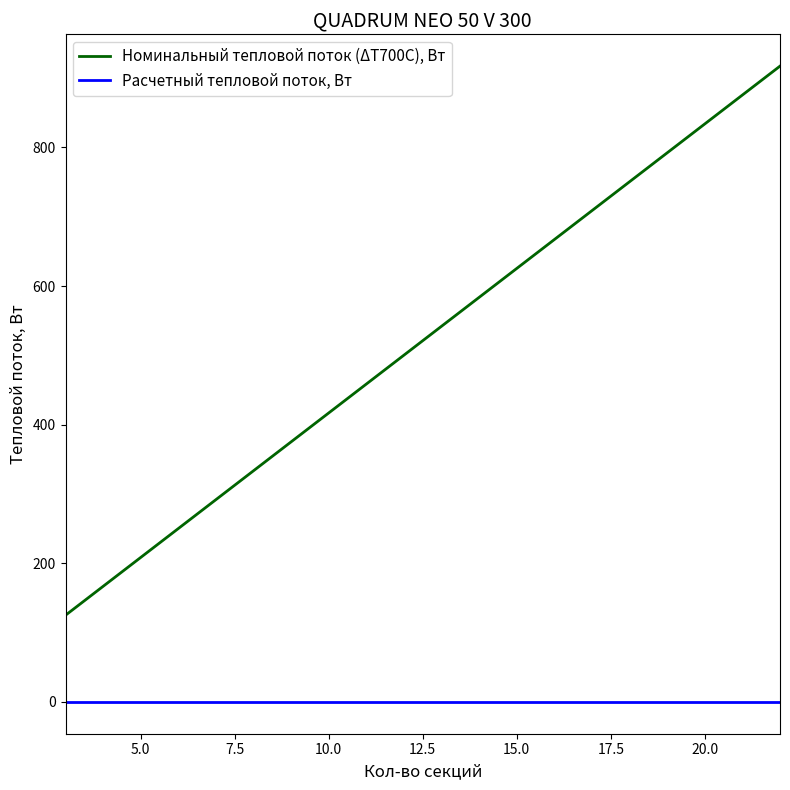

True or false: Номинальный тепловой поток (ΔТ700С), Вт and Расчетный тепловой поток, Вт cross at least once.

False